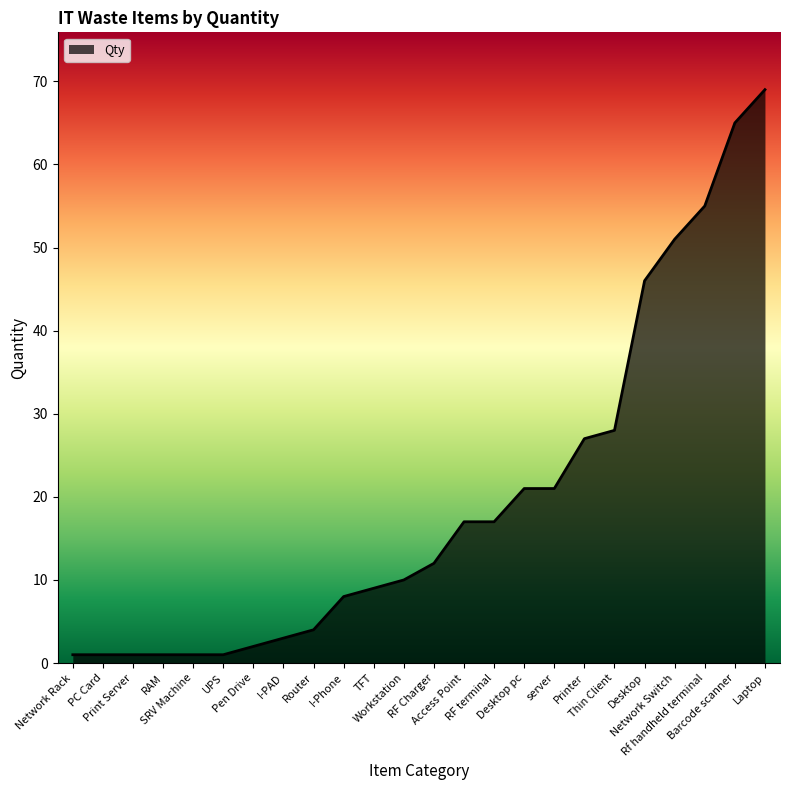

How many series are shown in this chart?

1